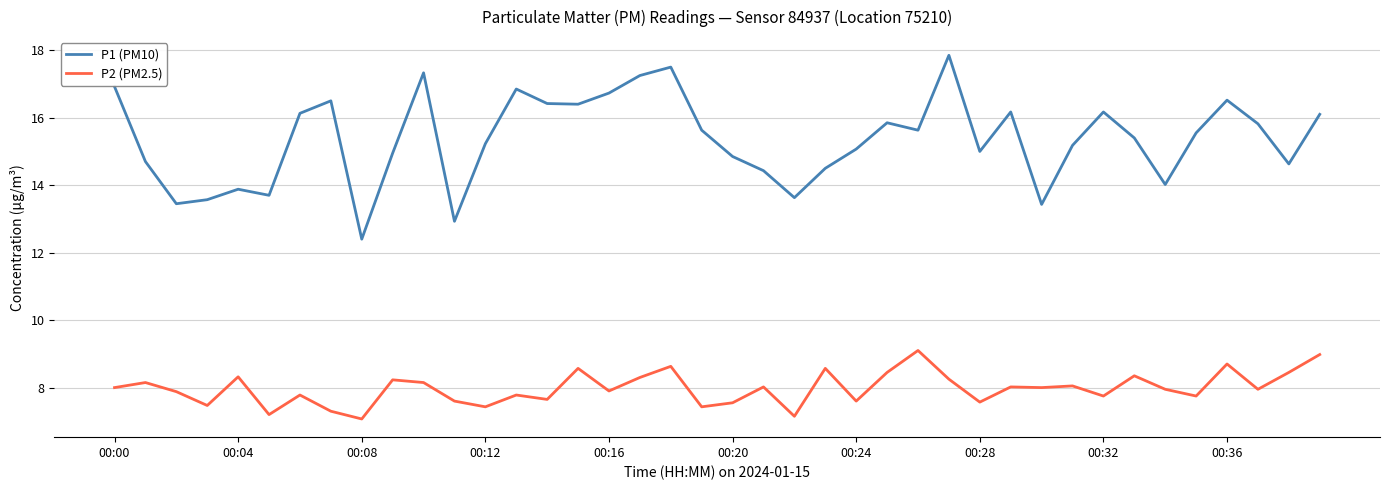

True or false: P1 (PM10) and P2 (PM2.5) cross at least once.

False